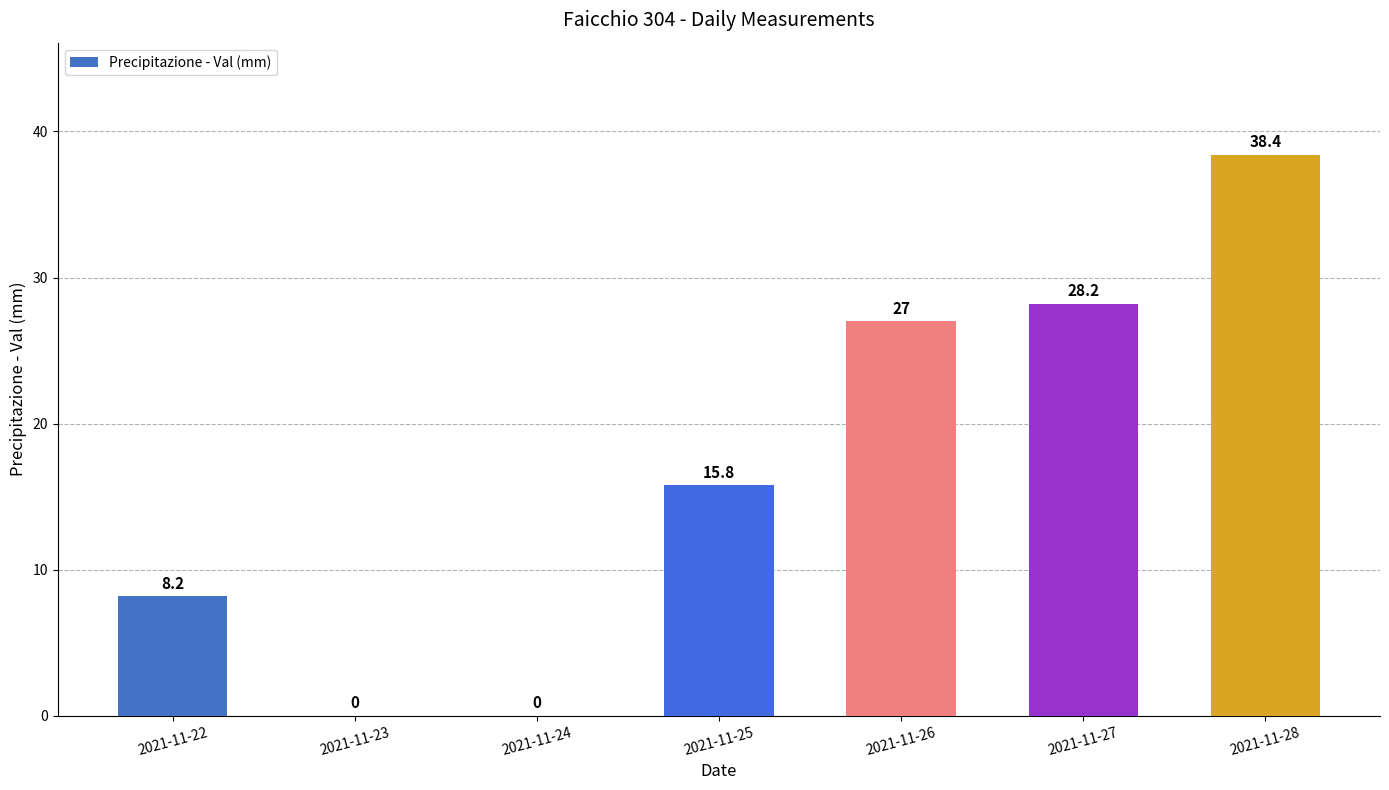

What is the average value?

16.8